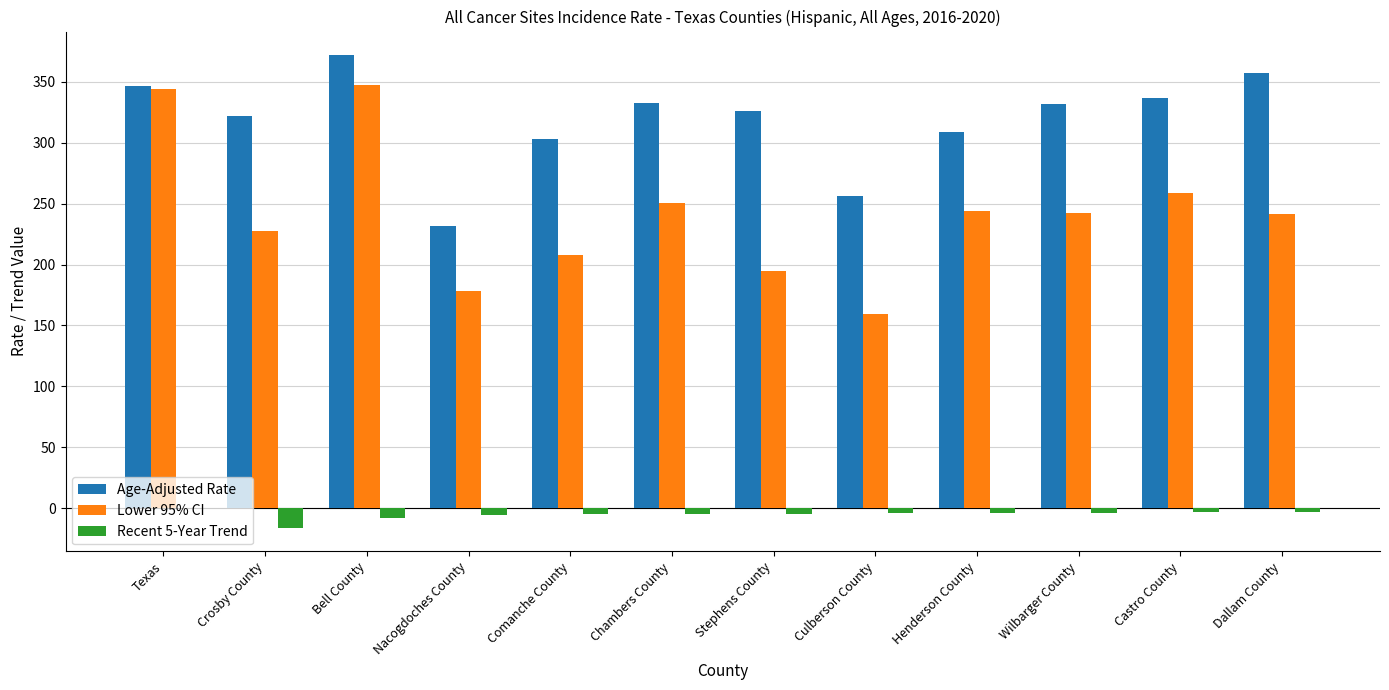

Is the value of Age-Adjusted Rate at Crosby County greater than the value of Recent 5-Year Trend at Chambers County?

Yes